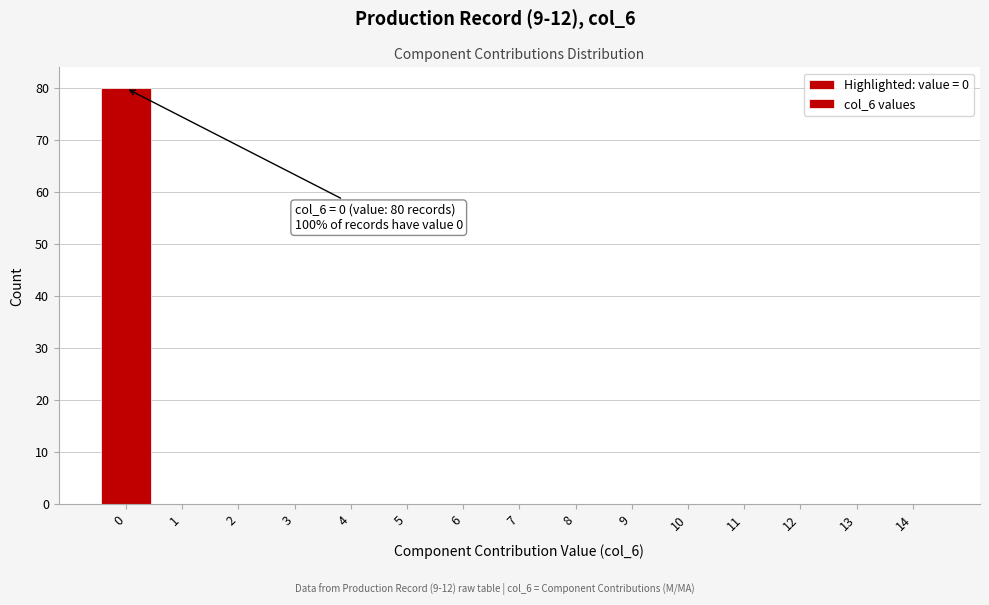

Which range on the x-axis has the tallest bar?

-0.5 to 0.5